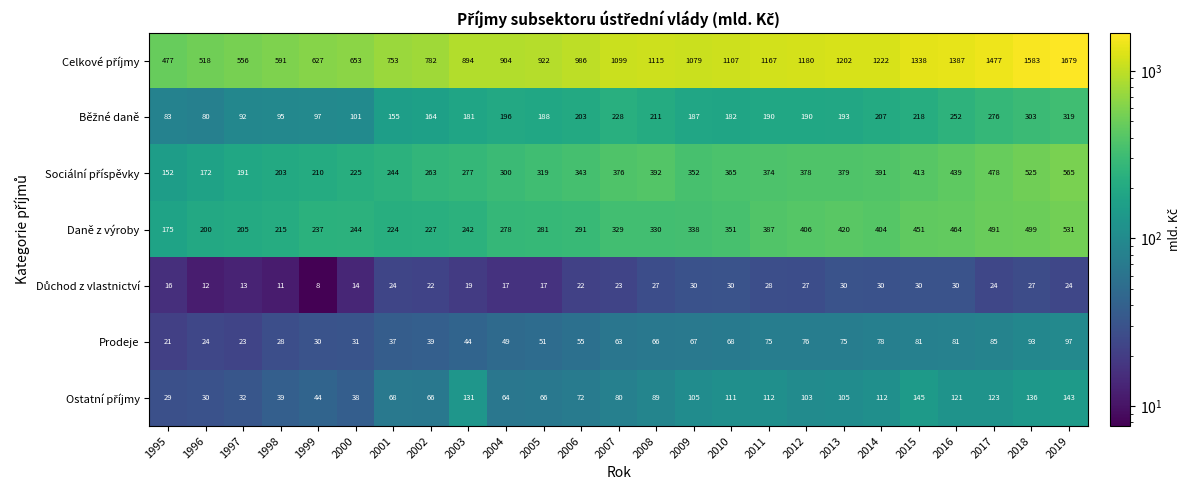

What is the minimum value shown in the chart?

8